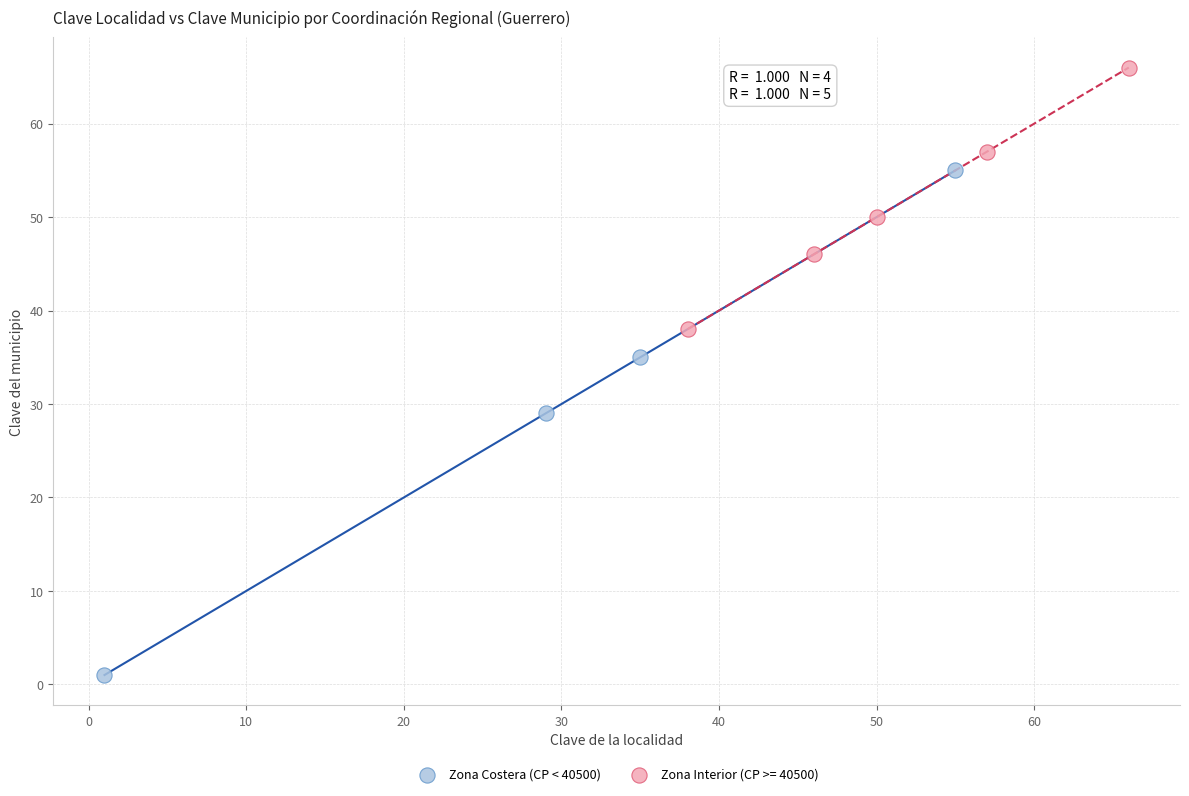

Which series contains the lowest Y value?

Zona Costera (CP < 40500)